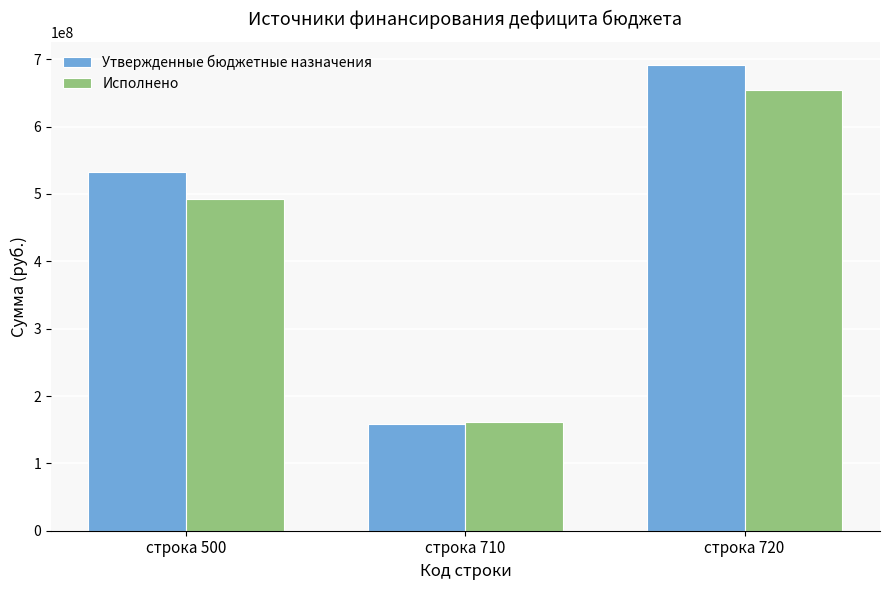

Is the value of Утвержденные бюджетные назначения at строка 500 greater than the value of Исполнено at строка 710?

Yes